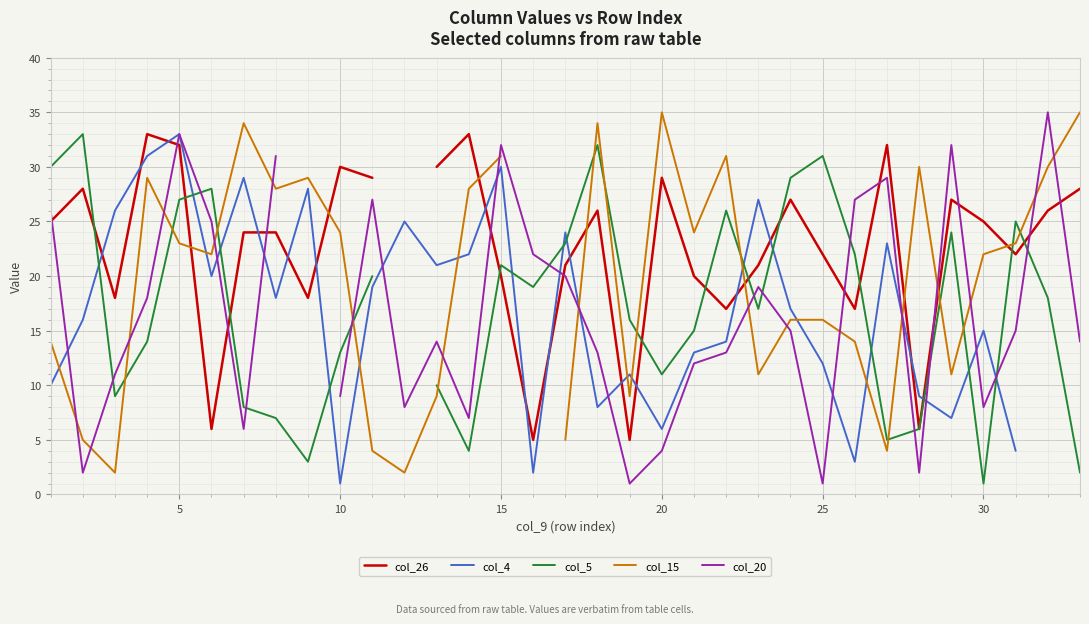

After their last crossing, which series has the higher values: col_15 or col_5?

col_15